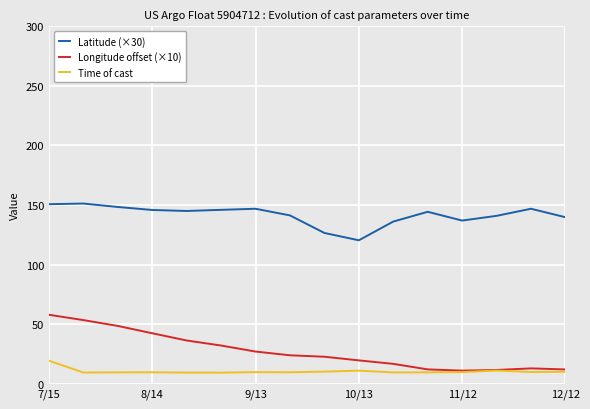

List the series in order of their peak value, lowest first.

Time of cast, Longitude offset (×10), Latitude (×30)